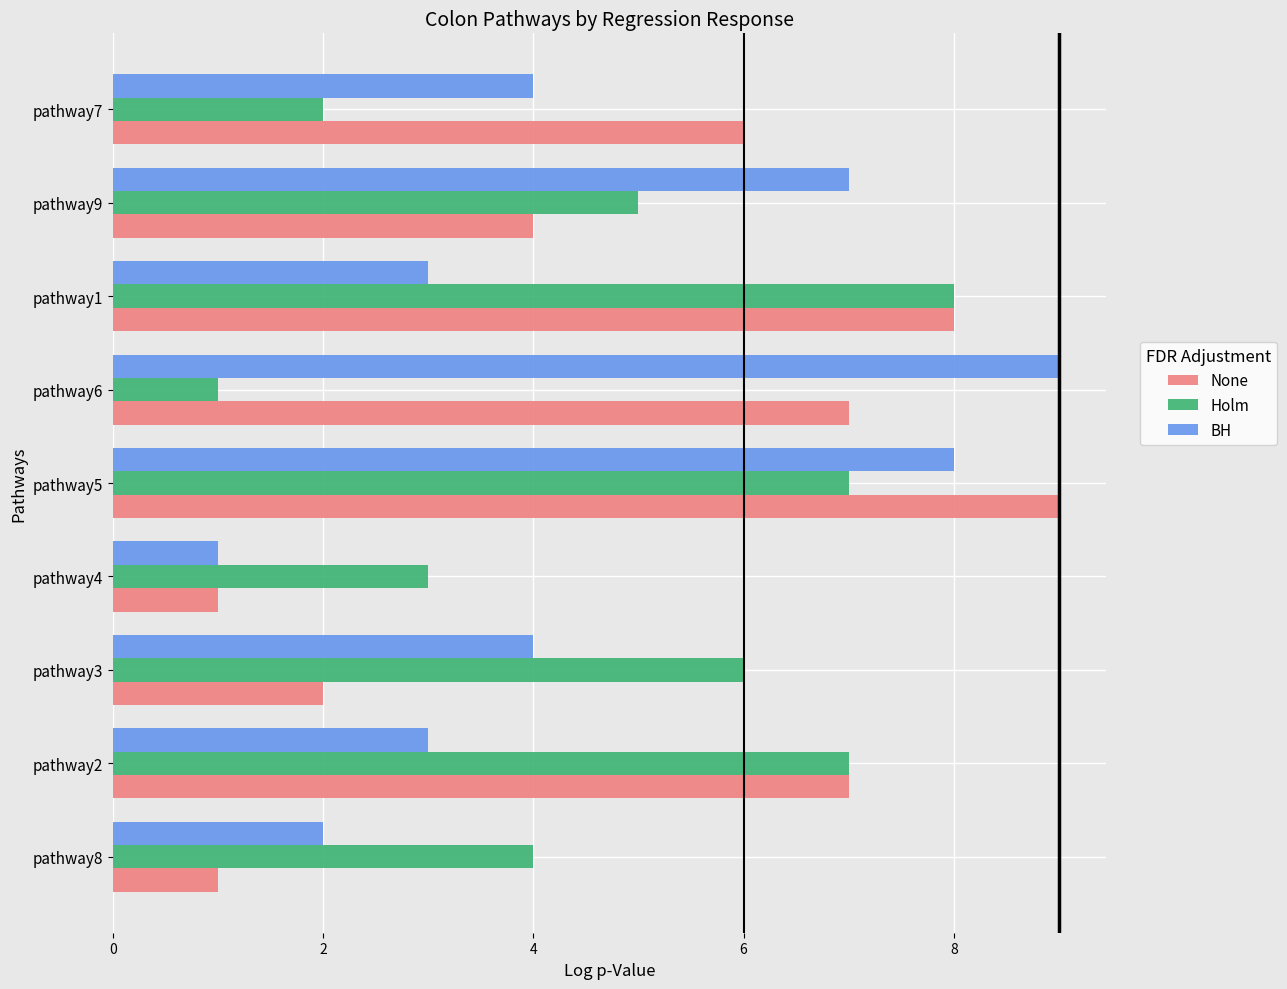

Which series has the largest total across all categories?

None